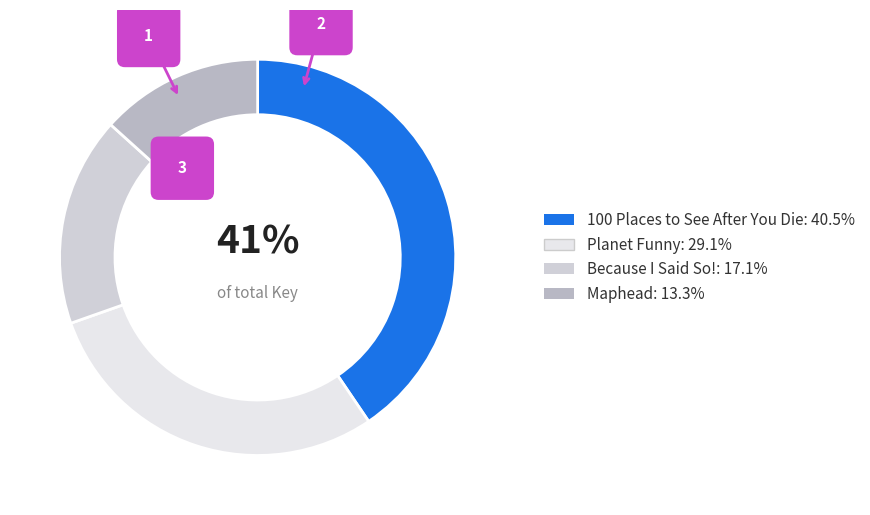

Which slice is the largest?

100 Places to See After You Die